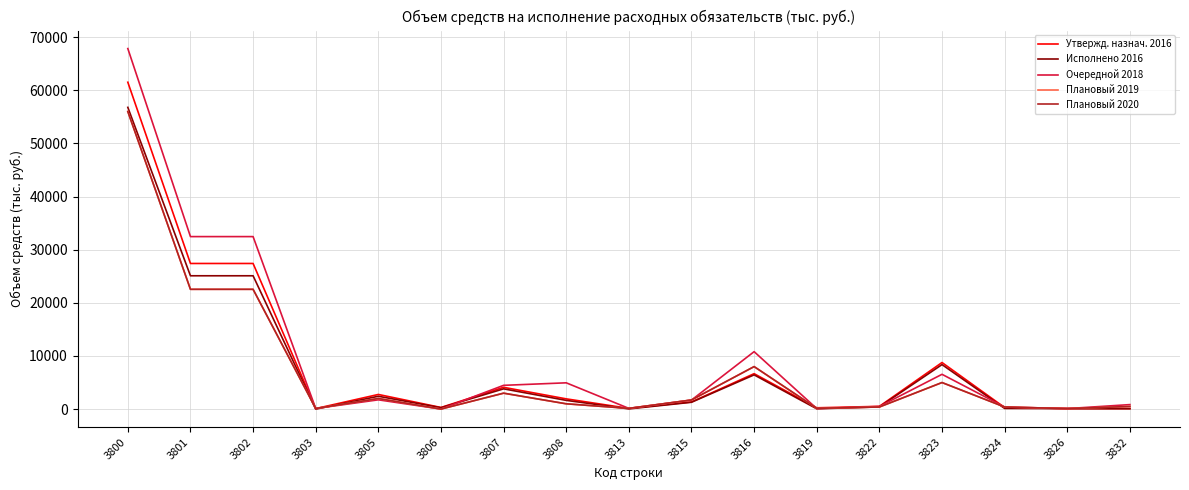

What is the difference between the maximum and minimum values in the Исполнено 2016 series?

56773.4